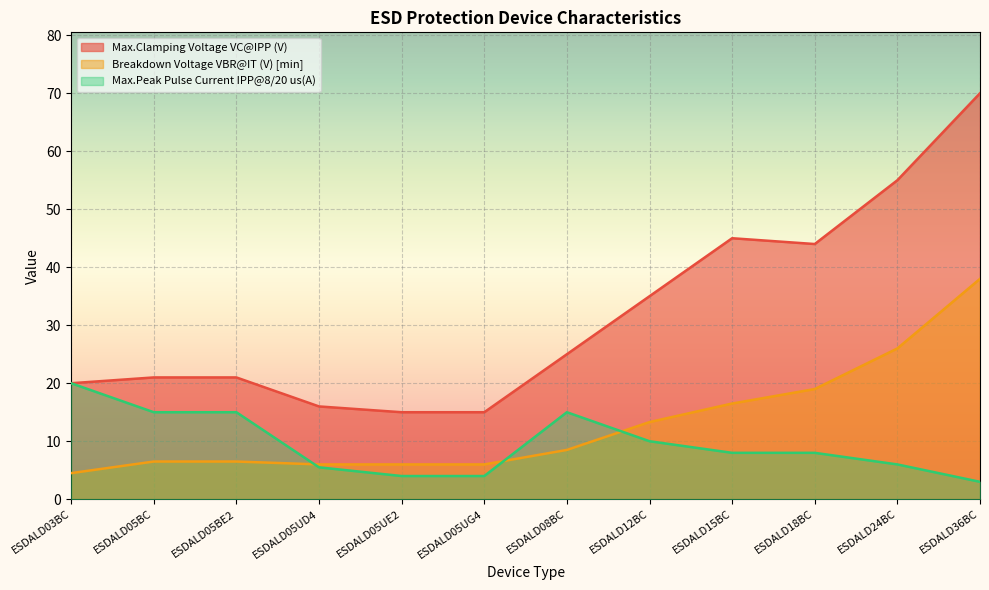

What is the average value of the Breakdown Voltage VBR@IT (V) [min] series?

13.1